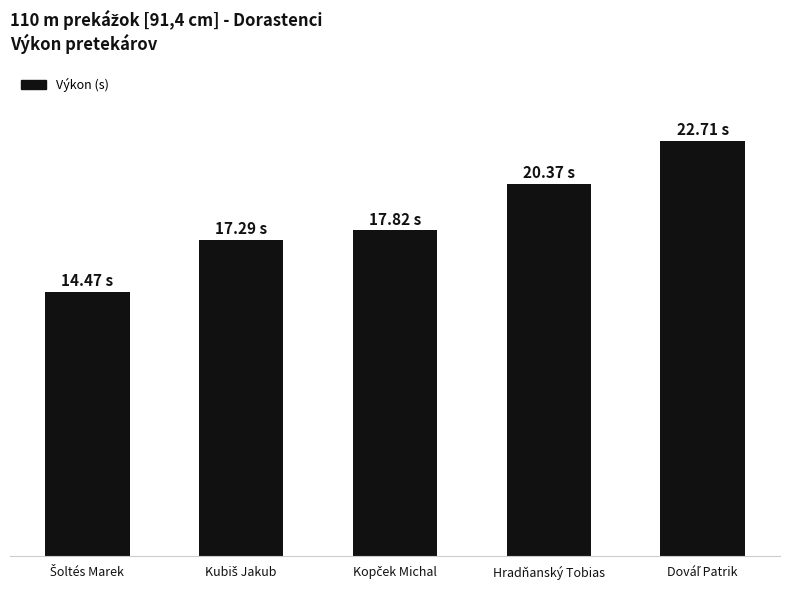

True or false: the data shows 25.0 at Kopček Michal.

False